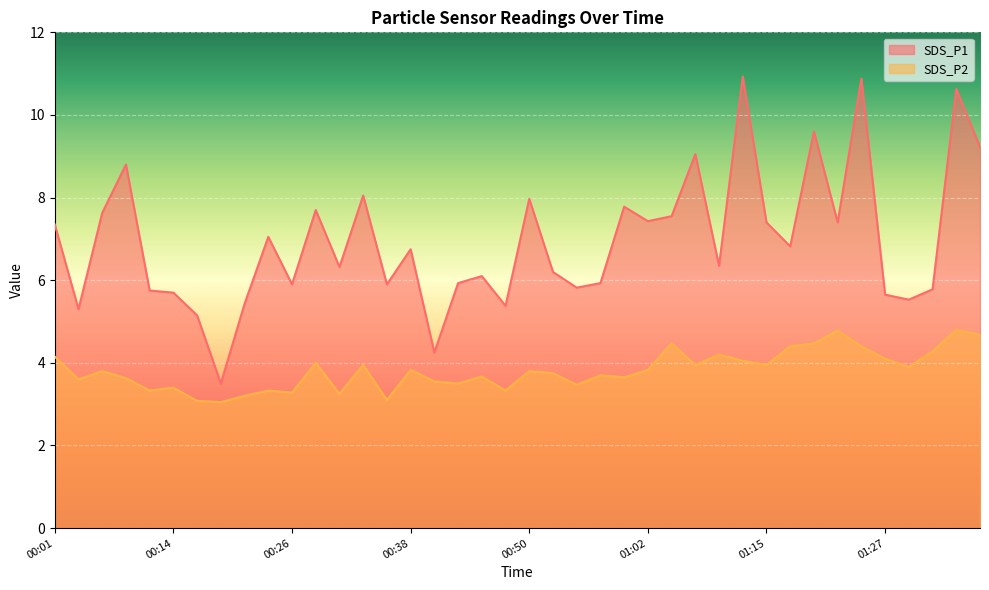

True or false: SDS_P1 has more than 0 points higher than both neighbors.

True